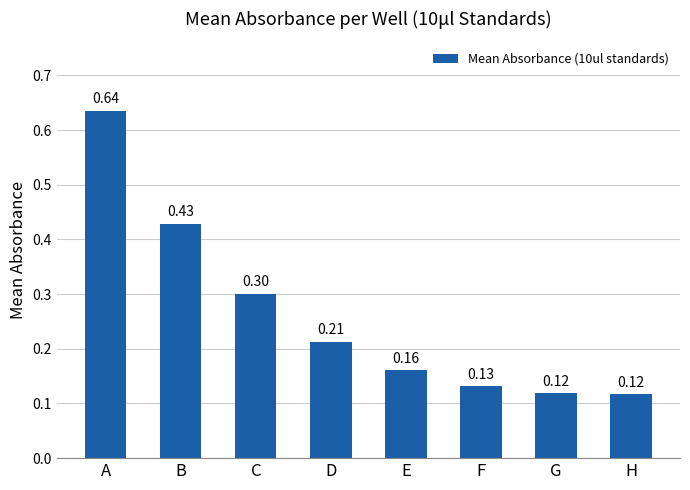

Are the bars horizontal?

No